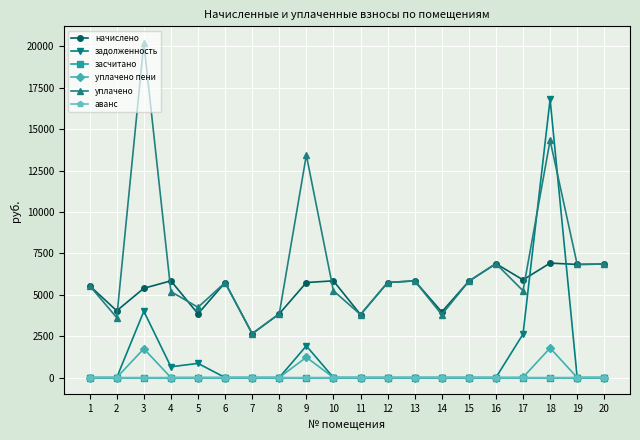

True or false: уплачено and уплачено пени cross at least once.

False